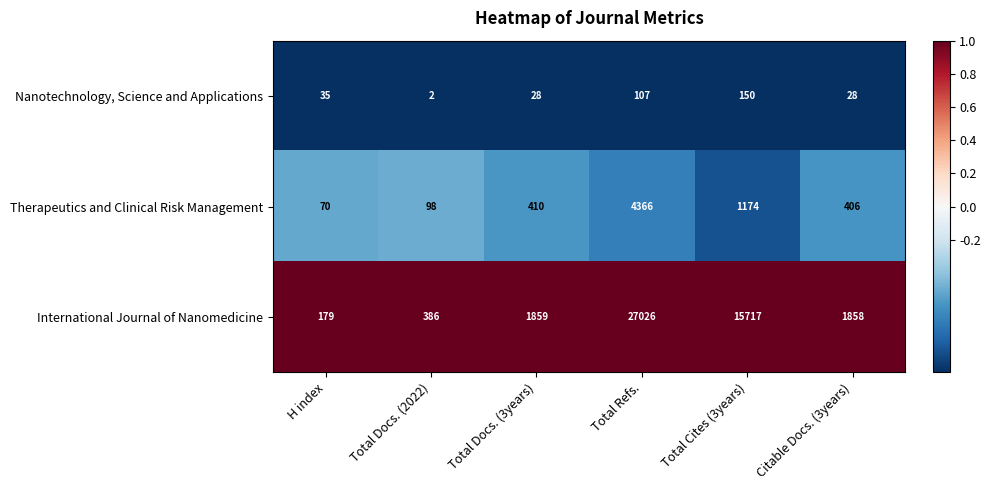

Reading left to right, what are all the values shown in this chart?

Nanotechnology, Science and Applications: 35	2	28	107	150	28
Therapeutics and Clinical Risk Management: 70	98	410	4366	1174	406
International Journal of Nanomedicine: 179	386	1859	27026	15717	1858